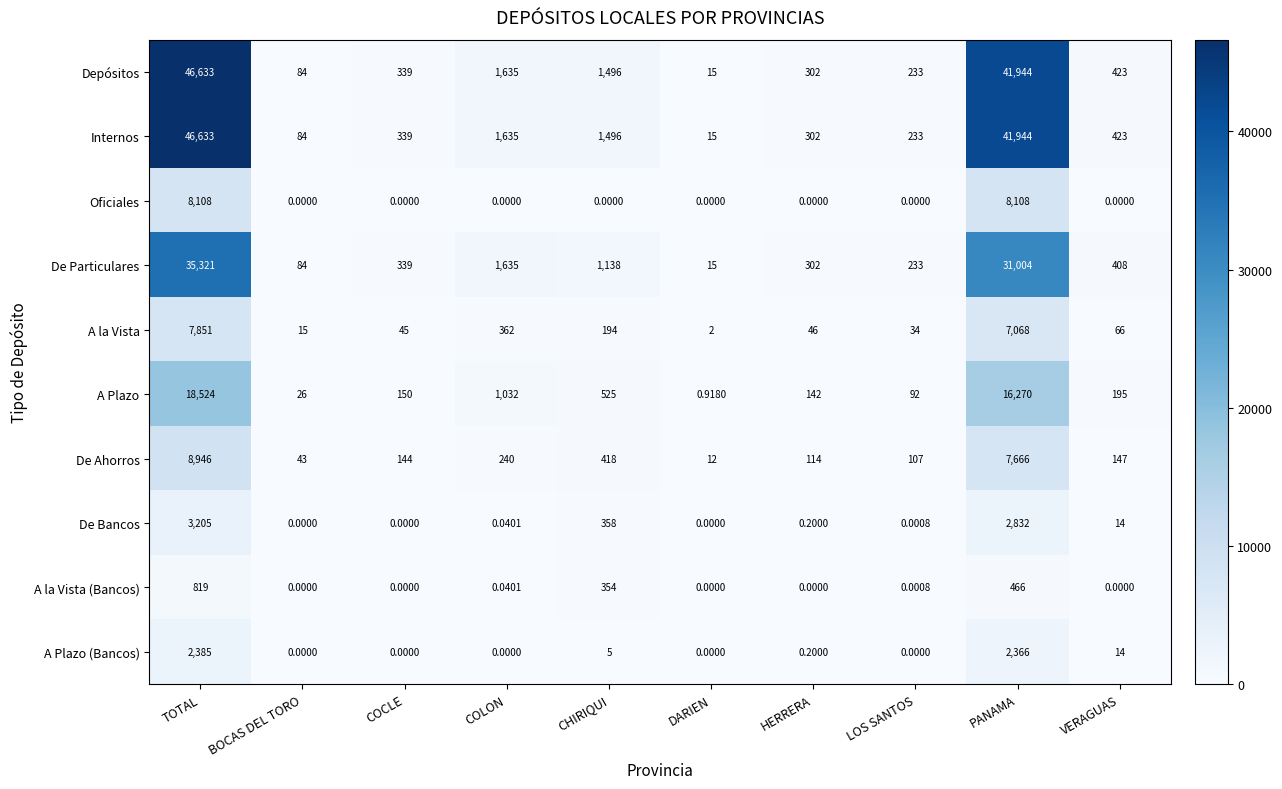

Is the value of A la Vista (Bancos) at HERRERA greater than the value of De Ahorros at HERRERA?

No